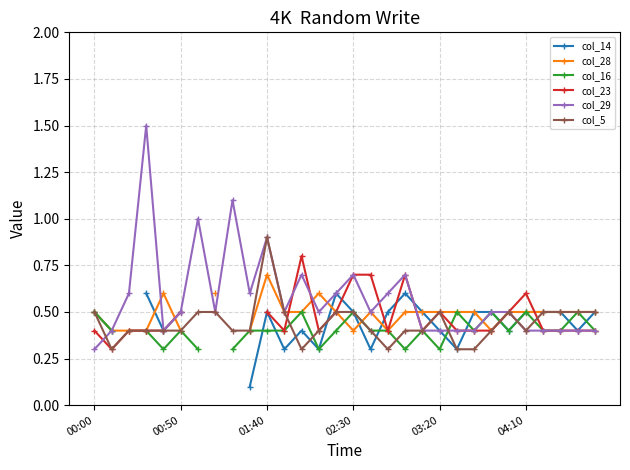

Is it true that col_29 equals 0.4 at 04:10?

True